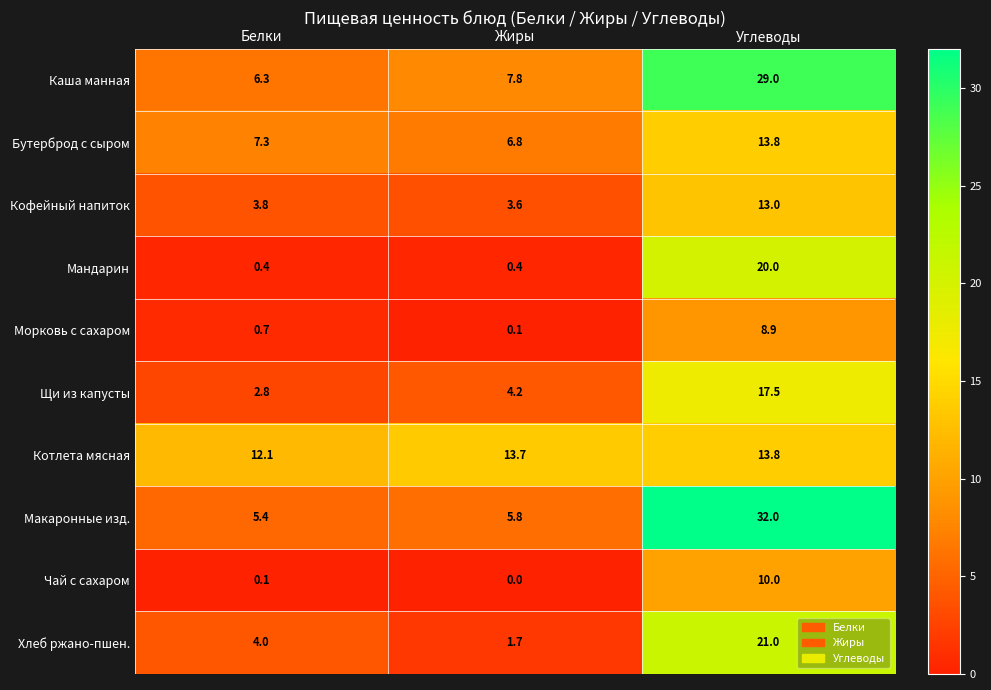

Reading left to right, what are all the values shown in this chart?

Каша манная: Белки=6.3	Жиры=7.8	Углеводы=29.0
Бутерброд с сыром: Белки=7.3	Жиры=6.8	Углеводы=13.8
Кофейный напиток: Белки=3.8	Жиры=3.6	Углеводы=13.0
Мандарин: Белки=0.4	Жиры=0.4	Углеводы=20.0
Морковь с сахаром: Белки=0.7	Жиры=0.1	Углеводы=8.9
Щи из капусты: Белки=2.8	Жиры=4.2	Углеводы=17.5
Котлета мясная: Белки=12.1	Жиры=13.7	Углеводы=13.8
Макаронные изд.: Белки=5.4	Жиры=5.8	Углеводы=32.0
Чай с сахаром: Белки=0.1	Жиры=0.0	Углеводы=10.0
Хлеб ржано-пшен.: Белки=4.0	Жиры=1.7	Углеводы=21.0